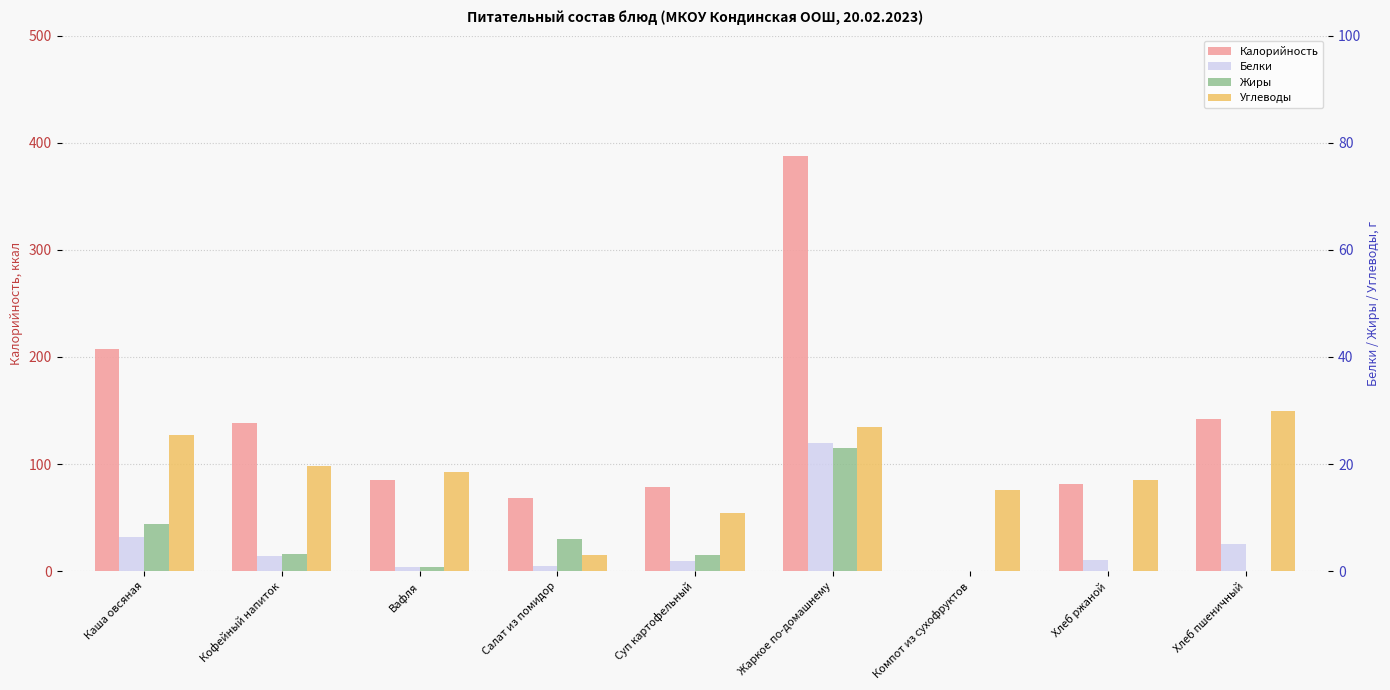

Which series has the largest range (max minus min)?

Калорийность